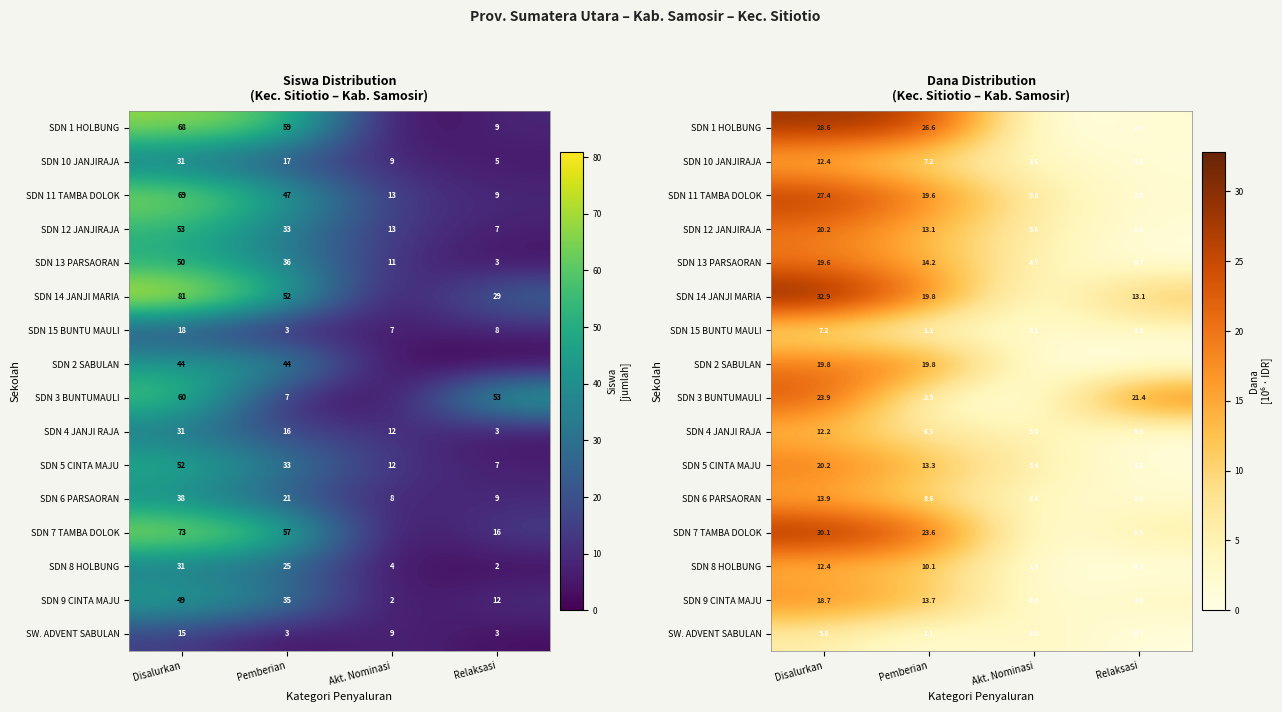

Which series has the widest spread of values?

SDN 14 JANJI MARIA